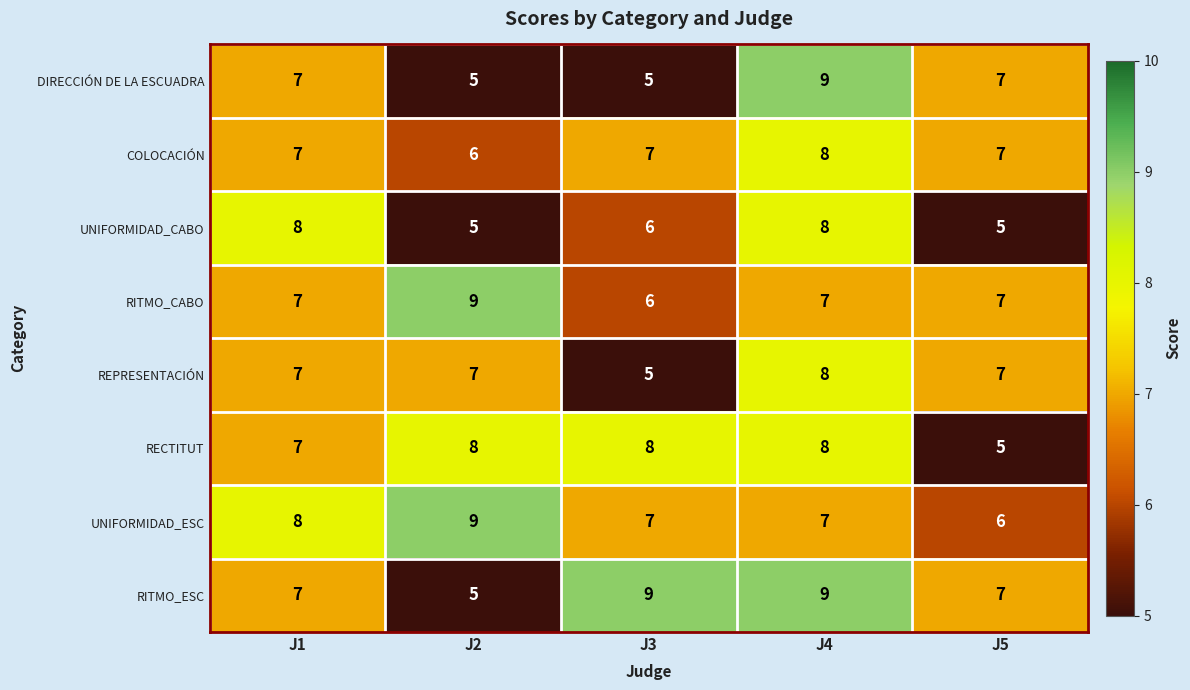

True or false: COLOCACIÓN has a value of 5 at J4.

False